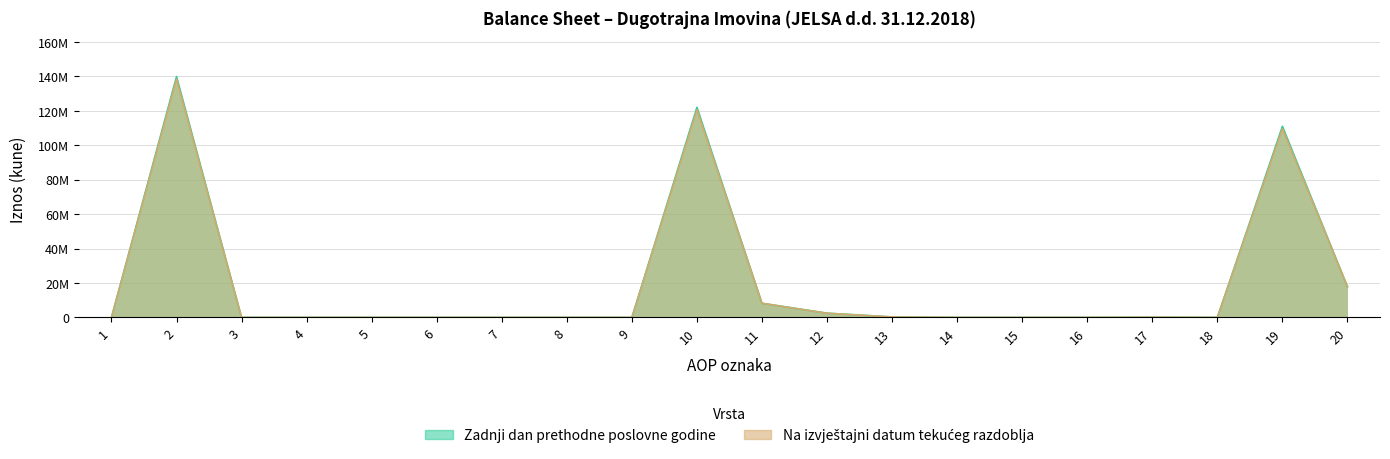

What is the value of the Na izvještajni datum tekućeg razdoblja point at the 3rd from the left?

4212